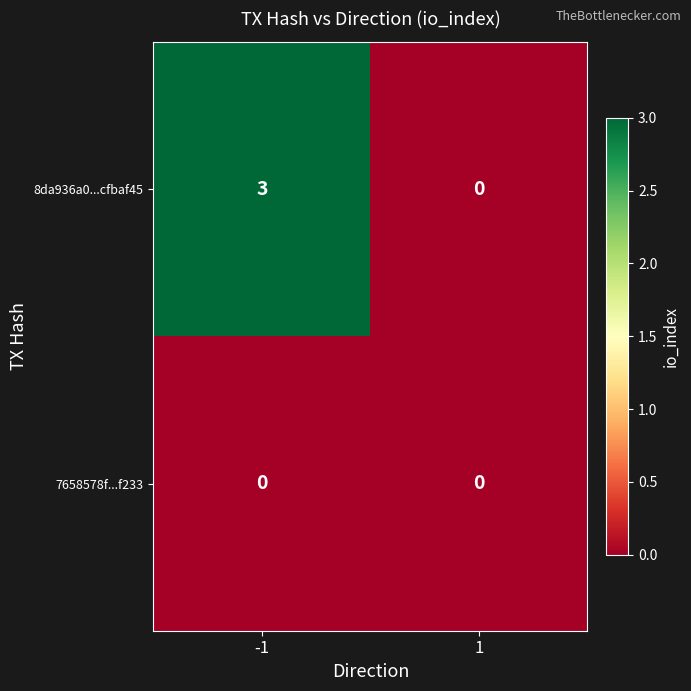

What is the approximate value of 8da936a0...cfbaf45 at -1?

3